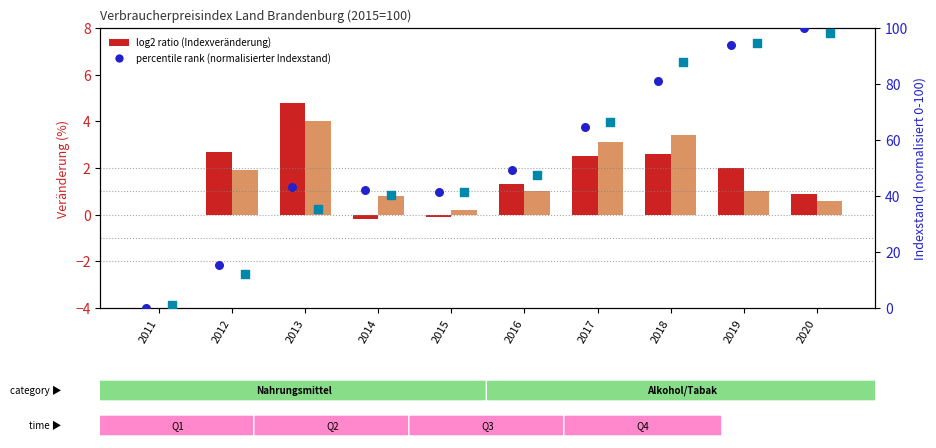

Is the value of log2 ratio (Sept.) at 2011 greater than the value of percentile rank Sept. at 2014?

No